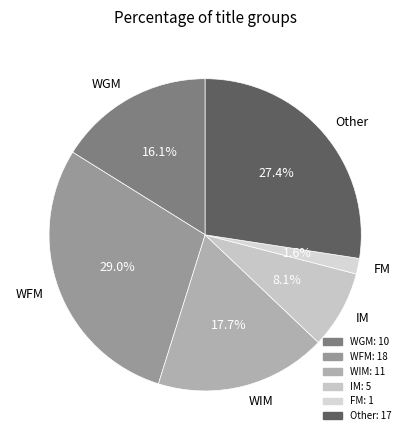

To the nearest percent, what is the difference between the largest and smallest slice percentages?

27%